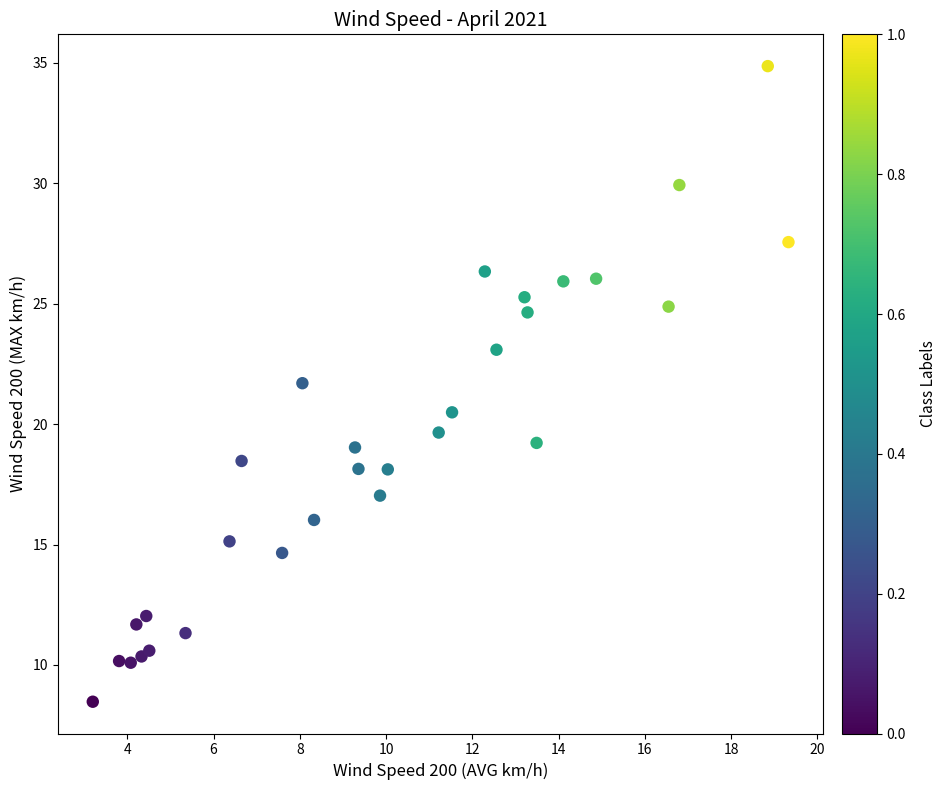

What is the range of Y values (max minus min)?

26.4